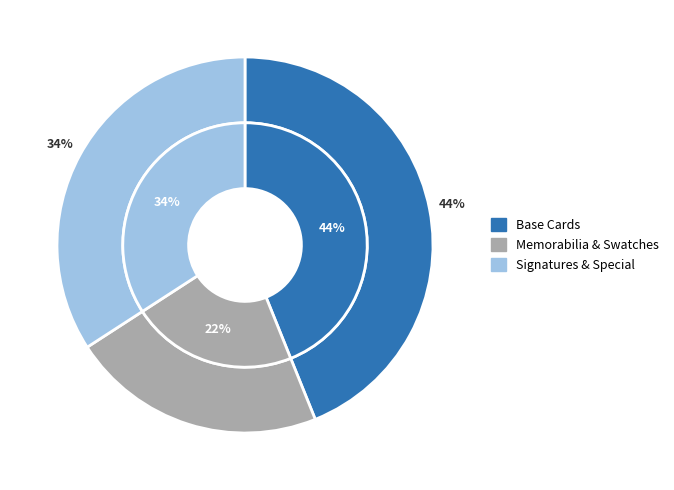

Does Pitchside Signatures account for over 50% of the chart?

No